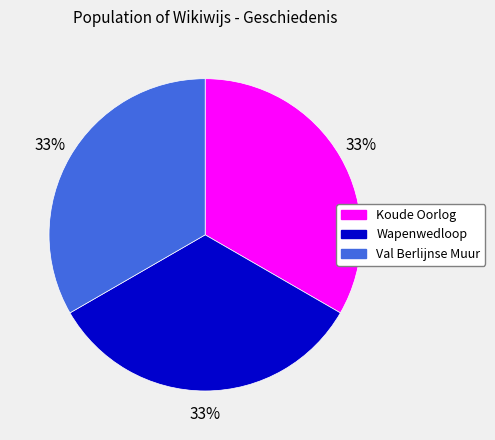

Is there a majority slice in this chart?

No